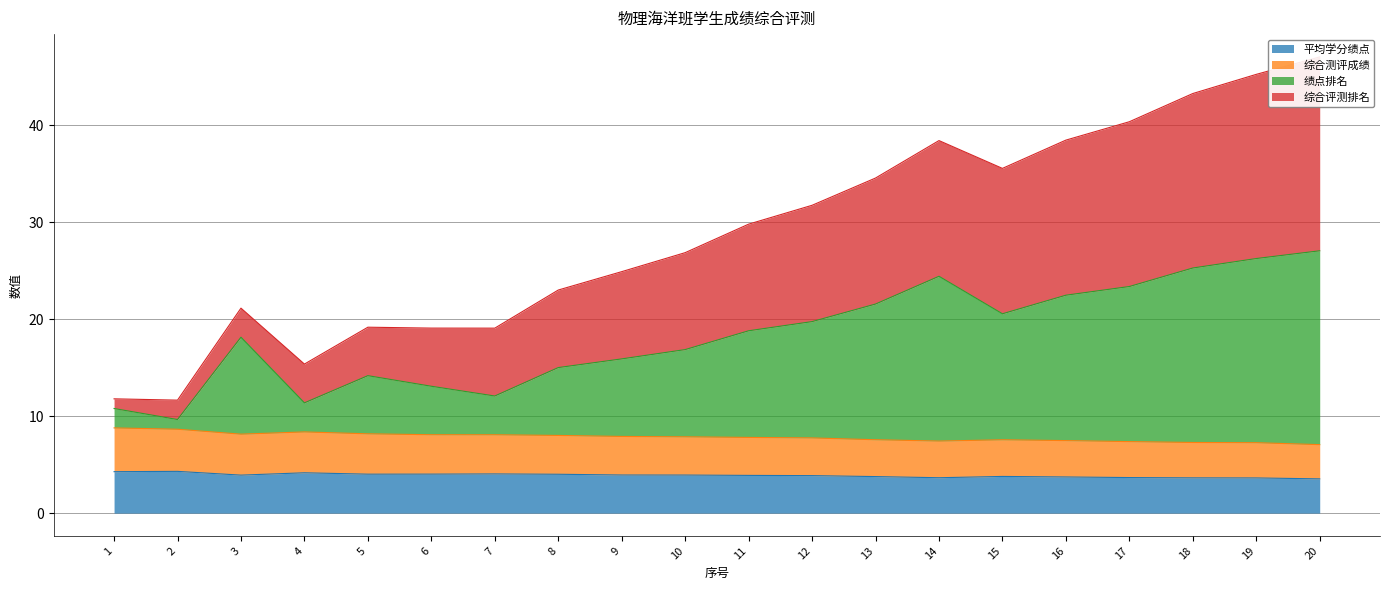

What is the lowest value of the 平均学分绩点 series?

3.5